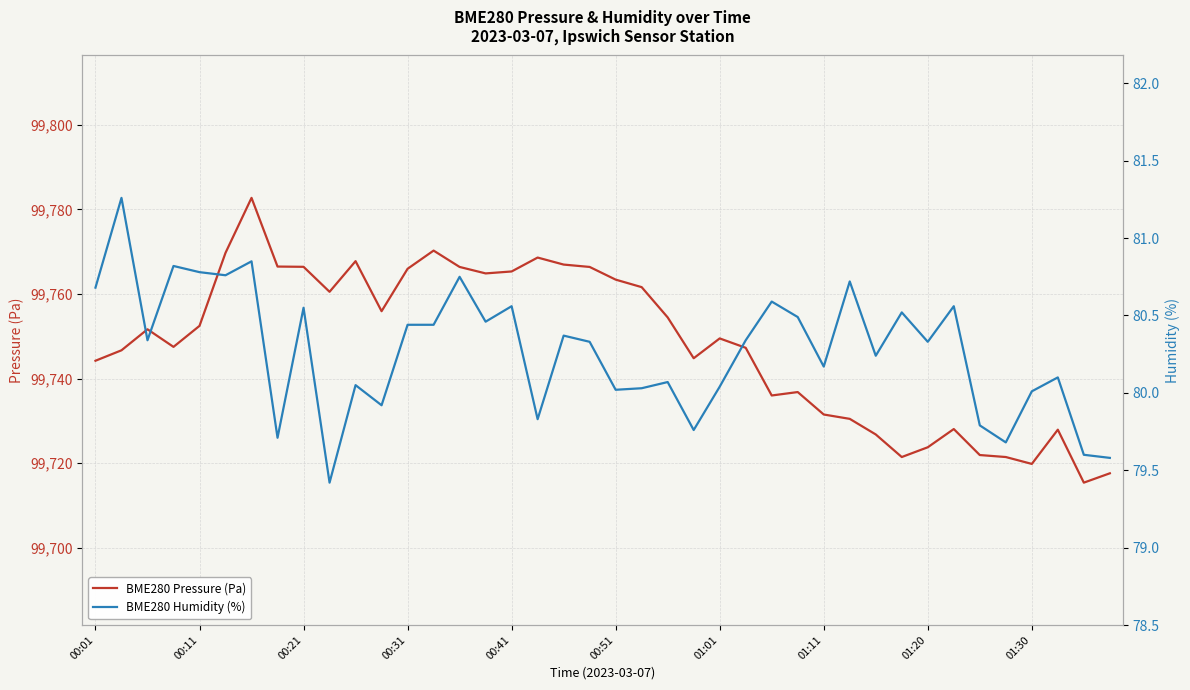

What is the lowest value of the BME280 Pressure (Pa) series?

99715.4